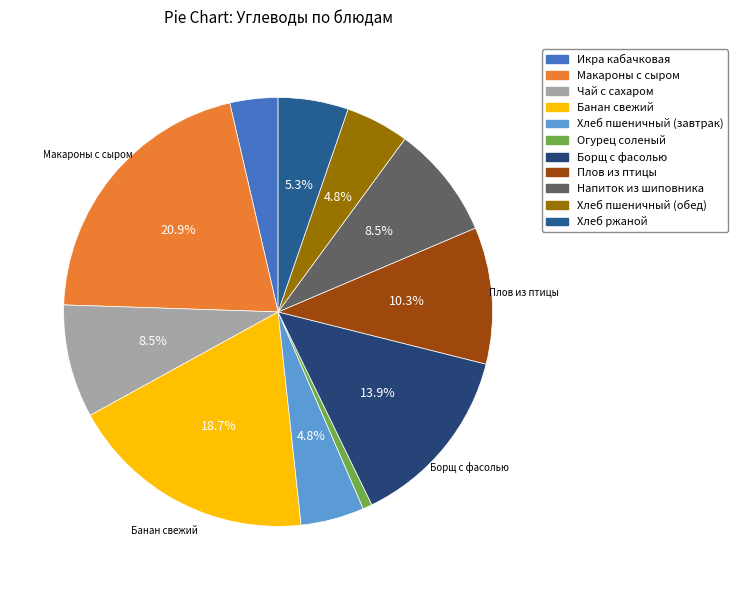

True or false: Макароны с сыром accounts for 21% of the total.

True